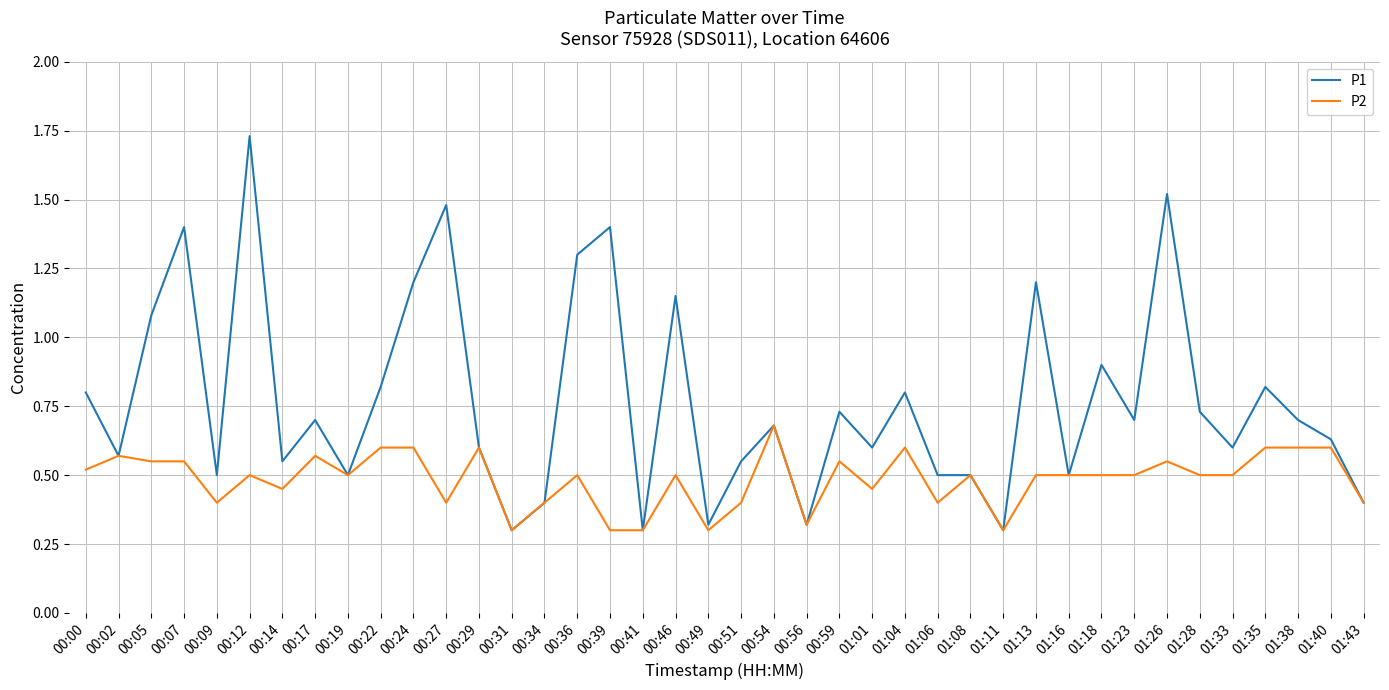

Rank the series by their average value, from highest to lowest.

P1, P2